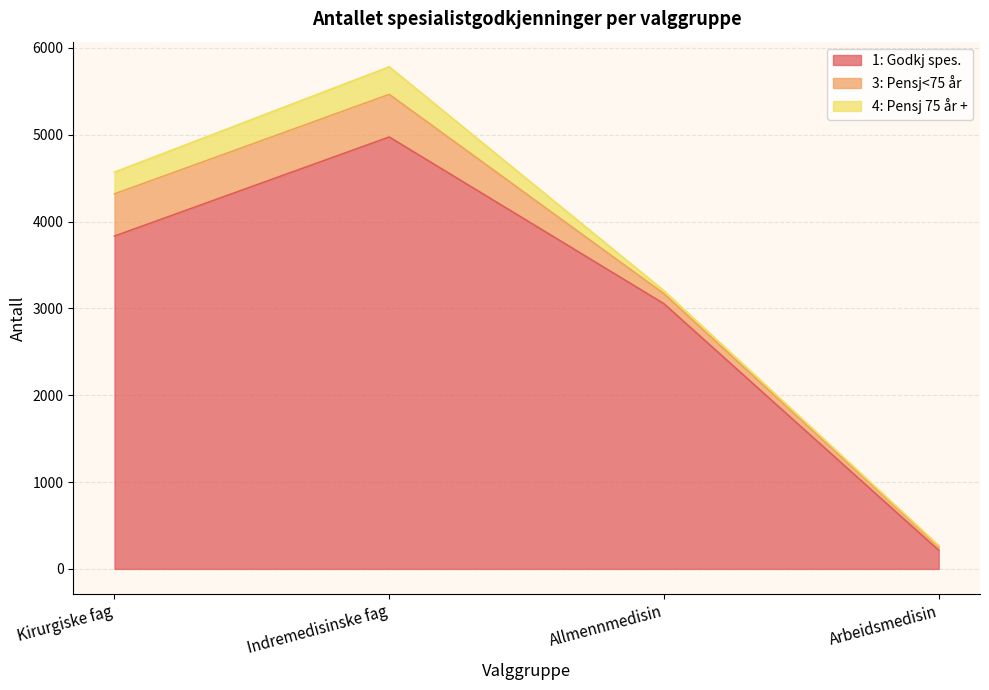

At which label does 1: Godkj spes. reach its minimum?

Arbeidsmedisin